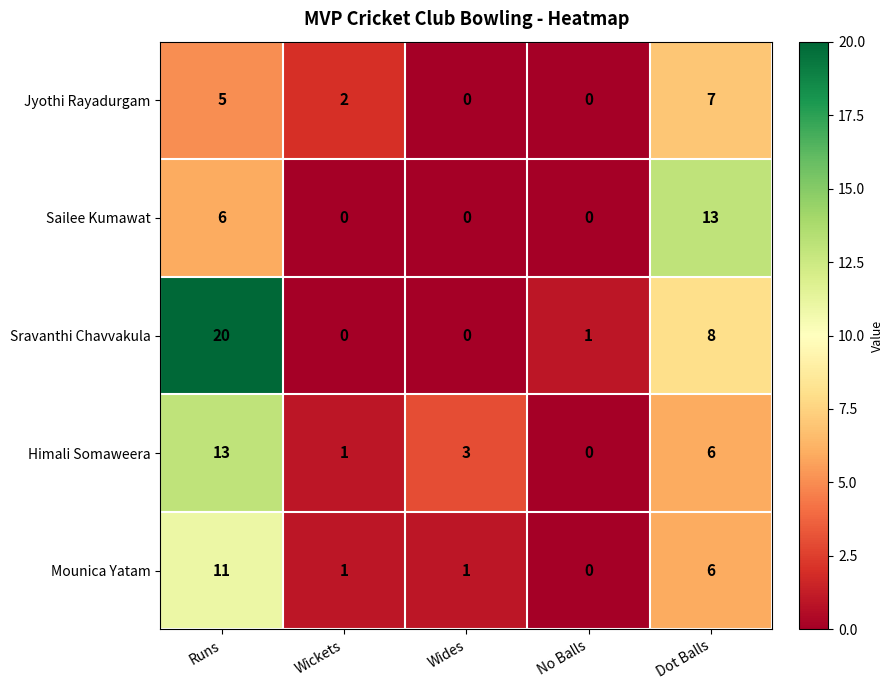

Reading left to right, transcribe all the data shown in this chart.

Jyothi Rayadurgam: Runs=5	Wickets=2	Wides=0	No Balls=0	Dot Balls=7
Sailee Kumawat: Runs=6	Wickets=0	Wides=0	No Balls=0	Dot Balls=13
Sravanthi Chavvakula: Runs=20	Wickets=0	Wides=0	No Balls=1	Dot Balls=8
Himali Somaweera: Runs=13	Wickets=1	Wides=3	No Balls=0	Dot Balls=6
Mounica Yatam: Runs=11	Wickets=1	Wides=1	No Balls=0	Dot Balls=6